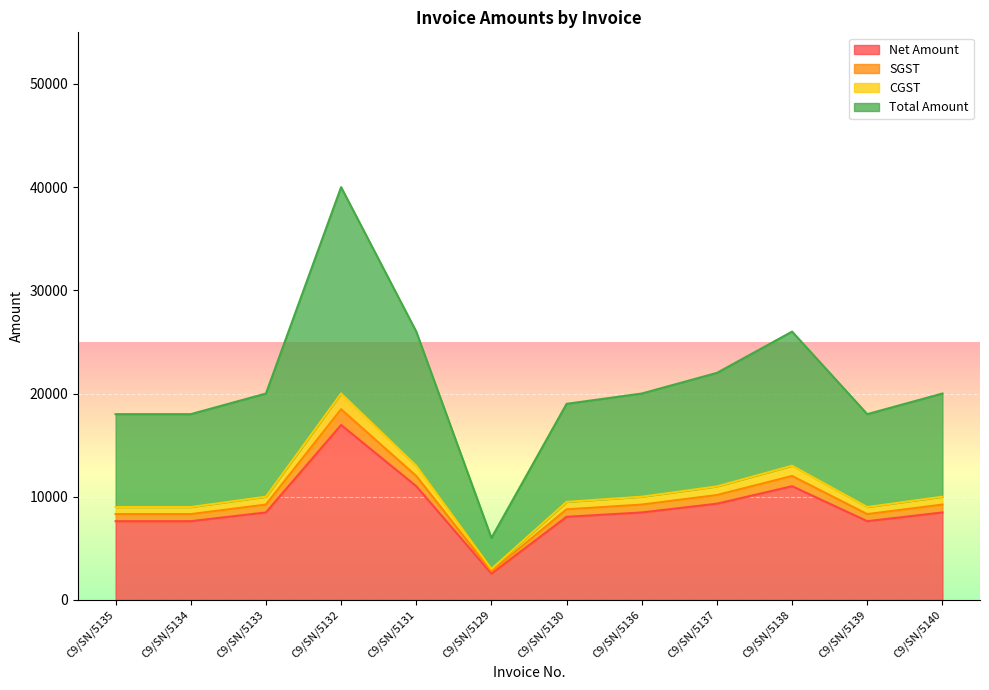

True or false: CGST and Total Amount intersect in this chart.

False